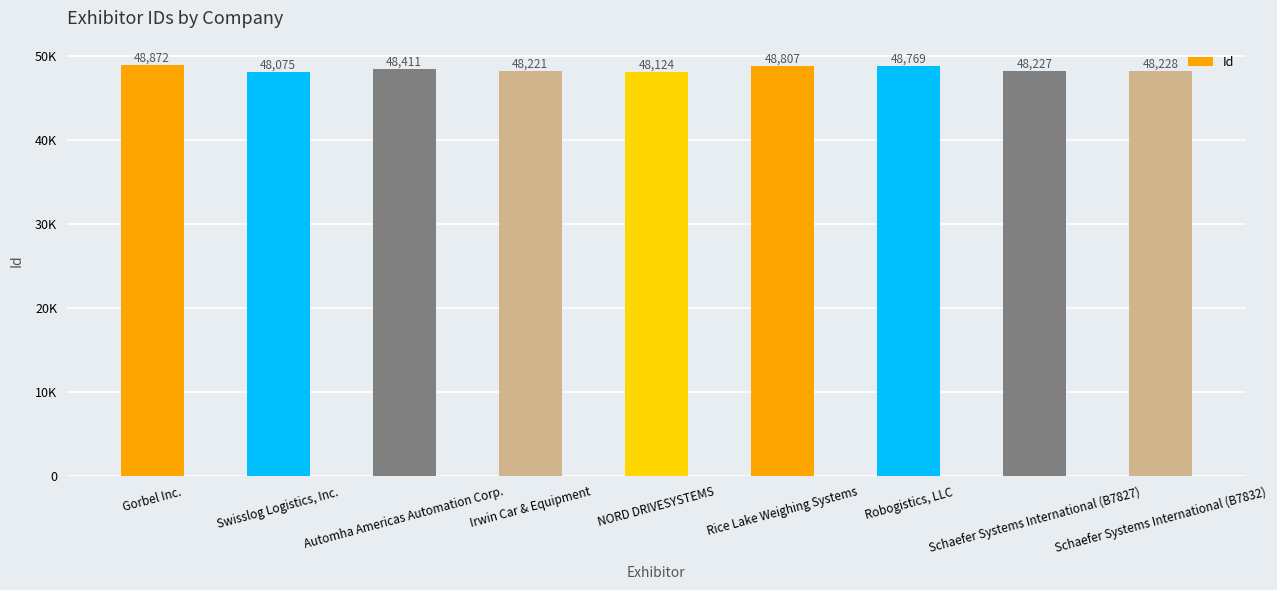

Rank the categories by value from highest to lowest.

Gorbel Inc., Rice Lake Weighing Systems, Robogistics, LLC, Automha Americas Automation Corp., Schaefer Systems International (B7832), Schaefer Systems International (B7827), Irwin Car & Equipment, NORD DRIVESYSTEMS, Swisslog Logistics, Inc.